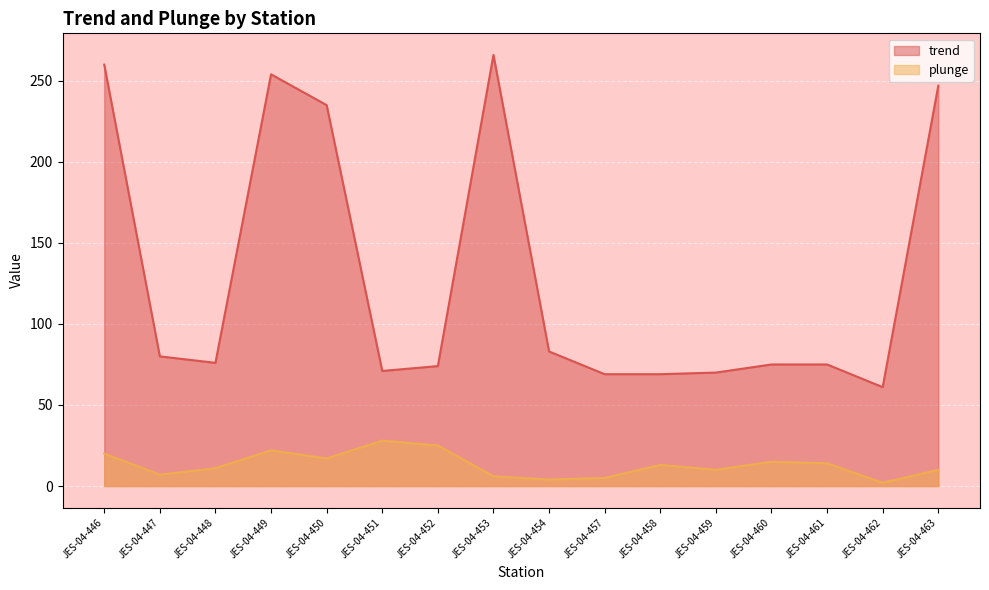

List the series in order of their peak value, highest first.

trend, plunge